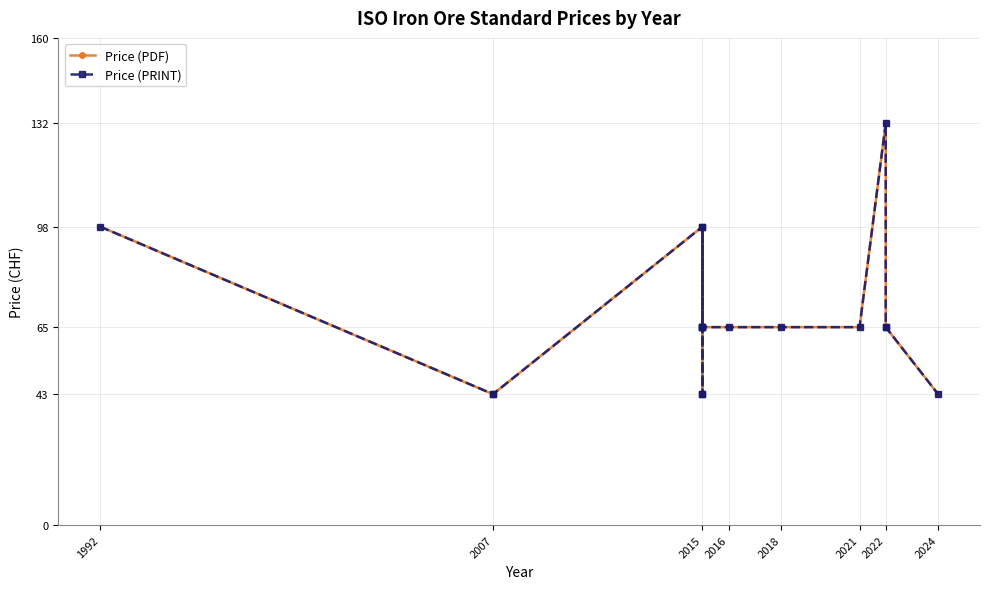

What is the maximum value shown in the chart?

132